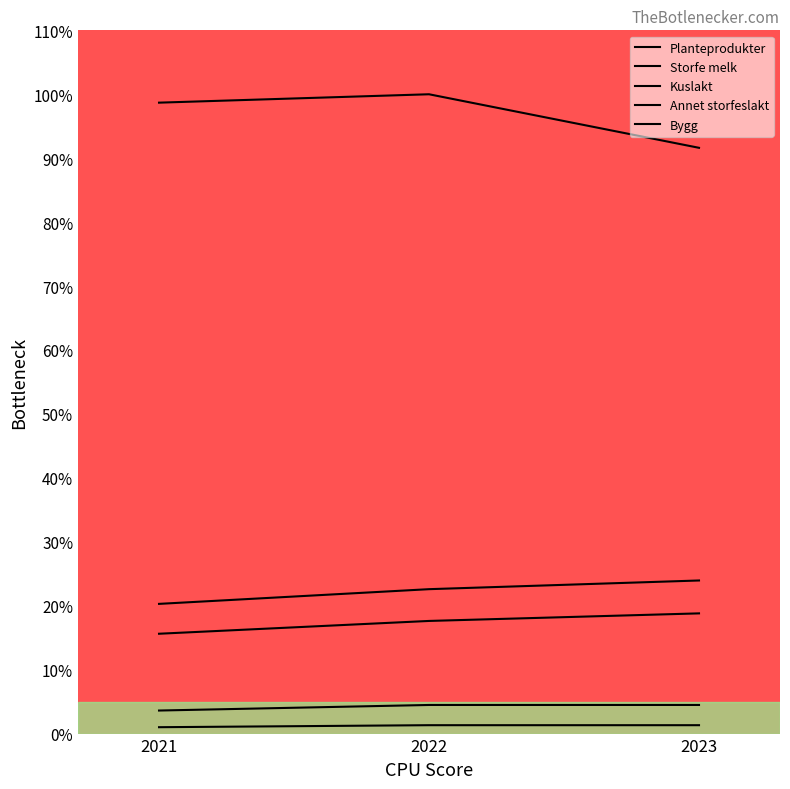

List the series in order of their peak value, highest first.

Storfe melk, Annet storfeslakt, Kuslakt, Planteprodukter, Bygg